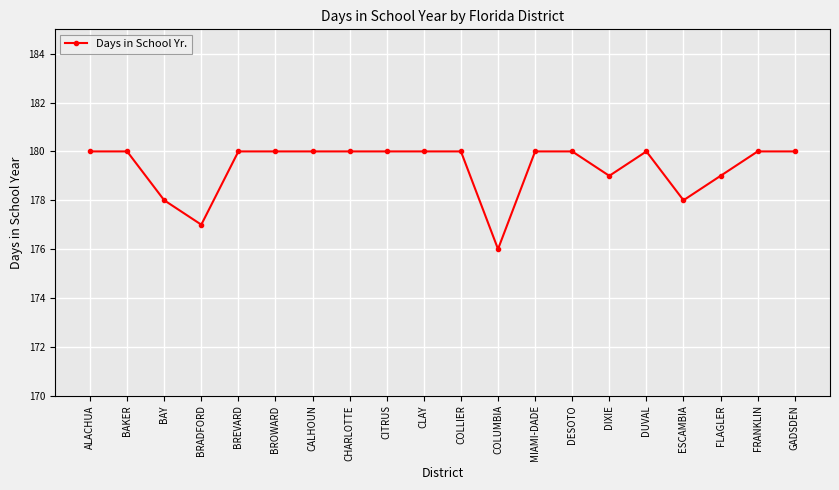

The value at ALACHUA is 180. True or false?

True